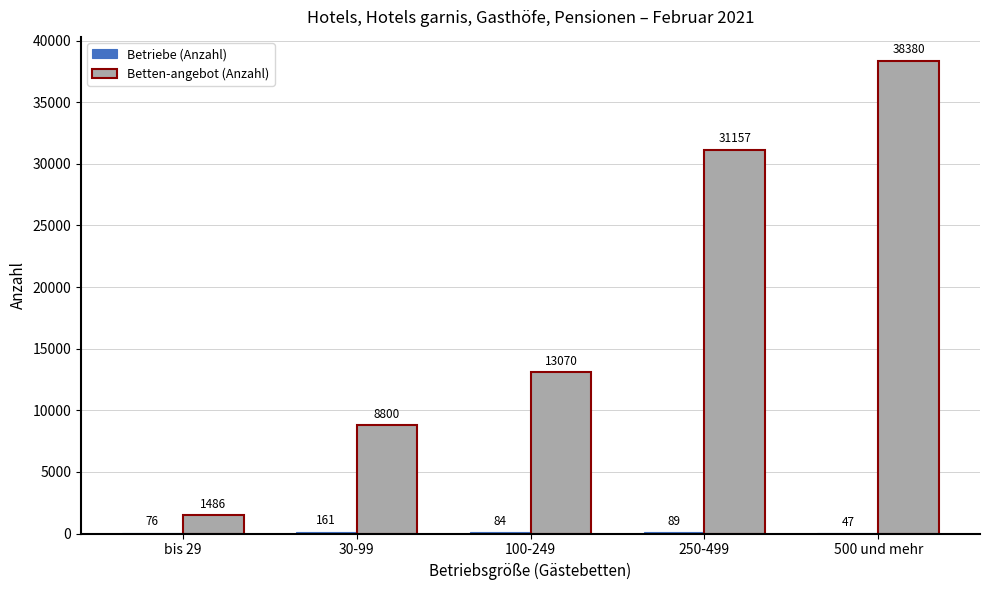

What is the sum of all Betten-angebot (Anzahl) values?

92893